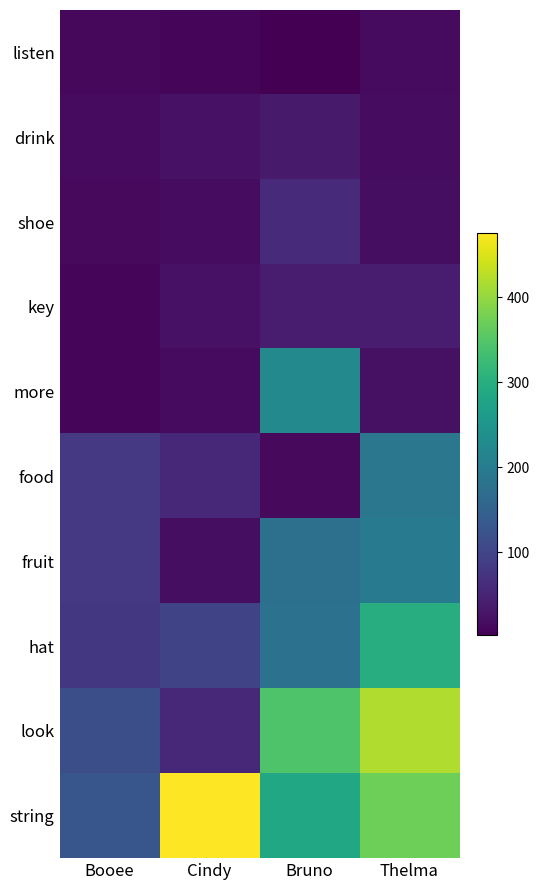

What is the greatest value displayed?

476